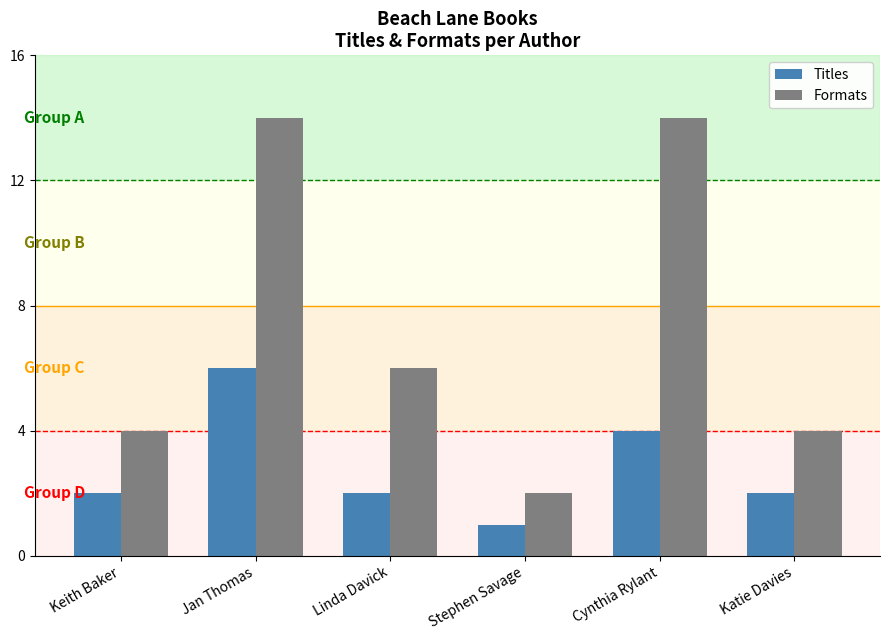

What is the greatest value displayed?

14